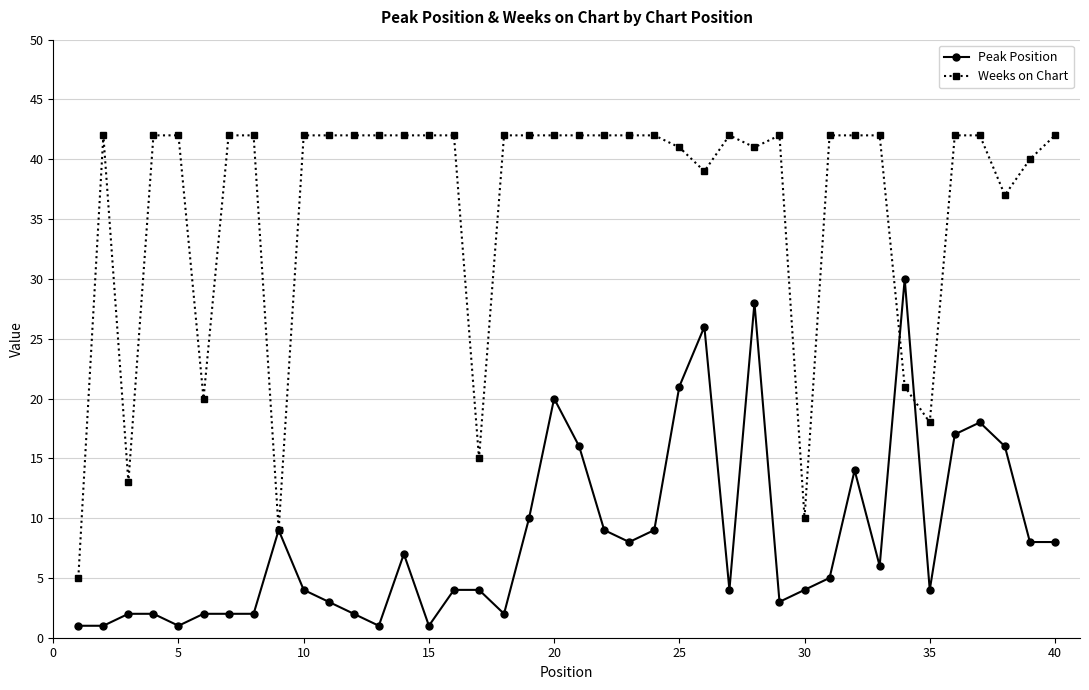

Which series has the widest spread of values?

Weeks on Chart